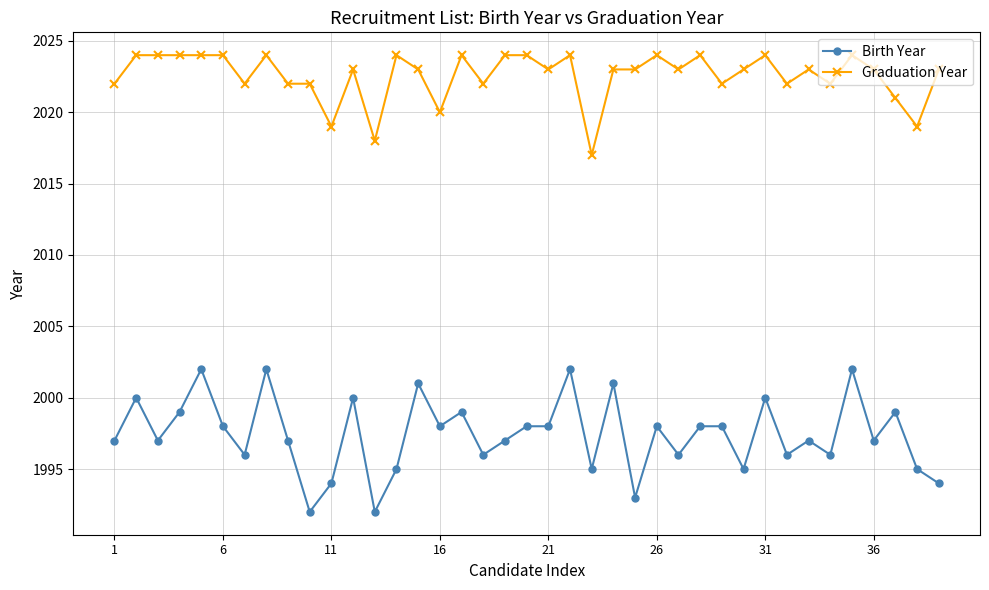

True or false: Graduation Year has more than 2 interior local peaks.

True